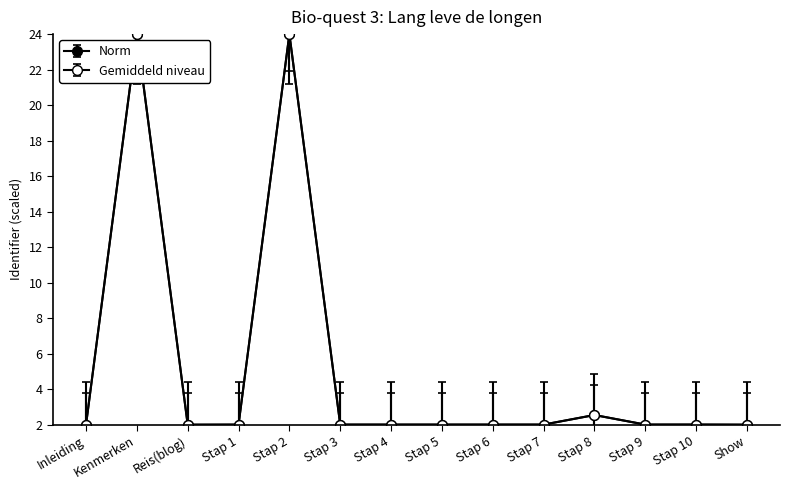

Count the number of data series in this chart.

2